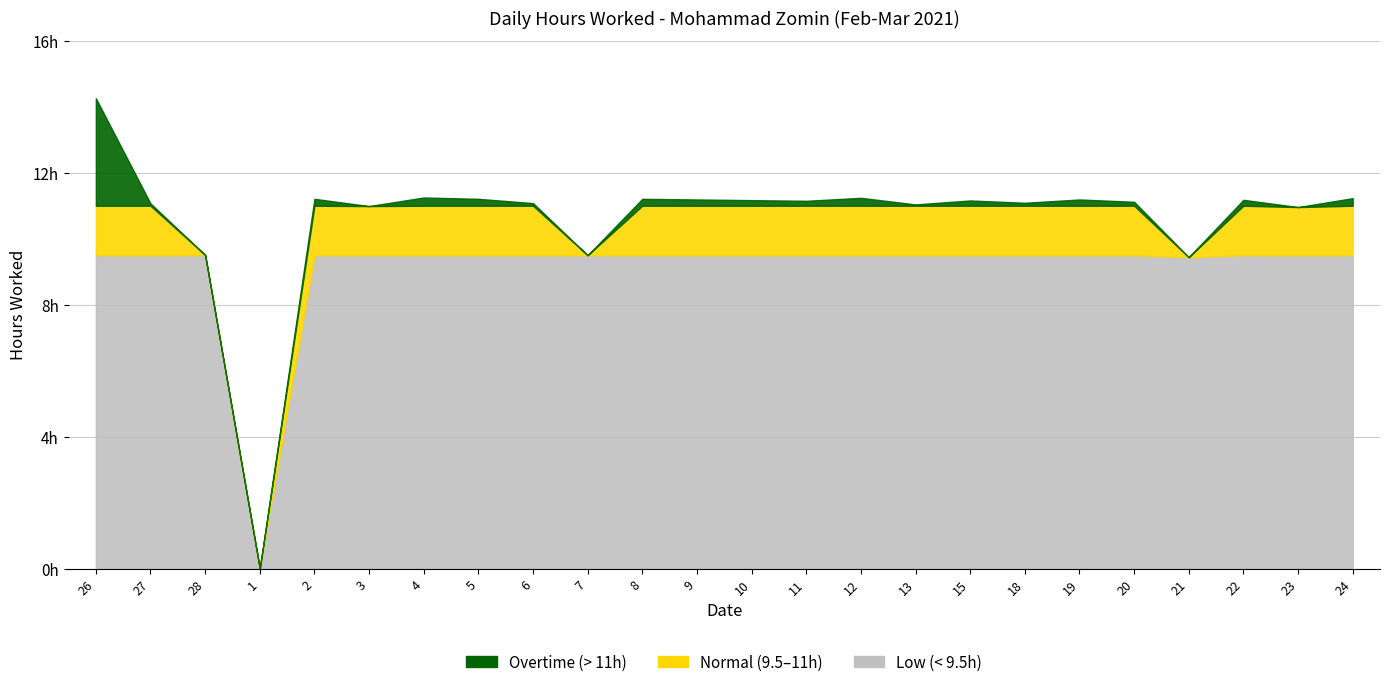

Rank the categories by value from lowest to highest.

1, 21, 7, 28, 23, 3, 13, 27, 6, 18, 20, 11, 15, 10, 22, 9, 19, 2, 5, 8, 24, 12, 4, 26